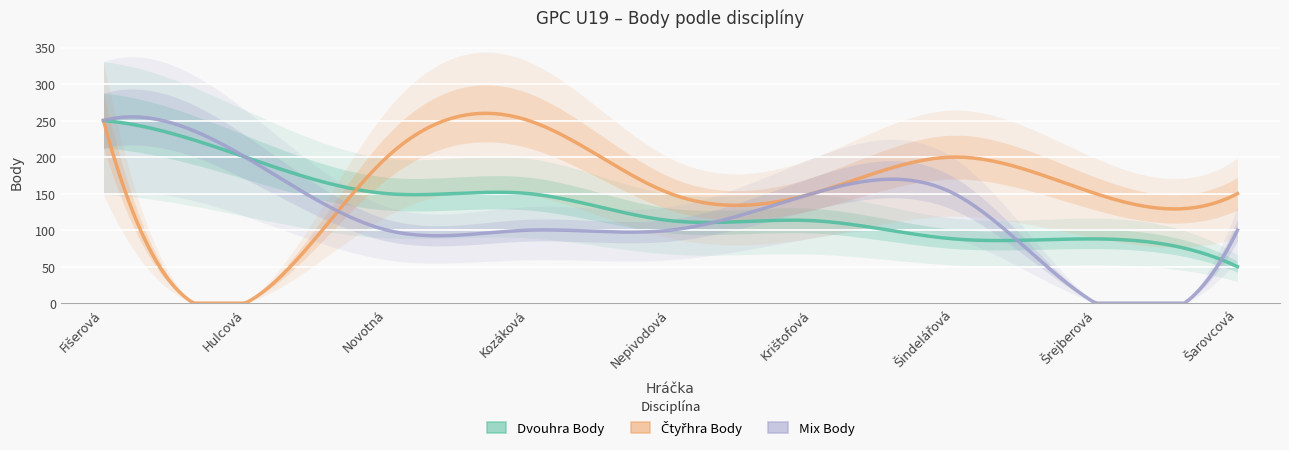

How many distinct data groups are displayed?

3